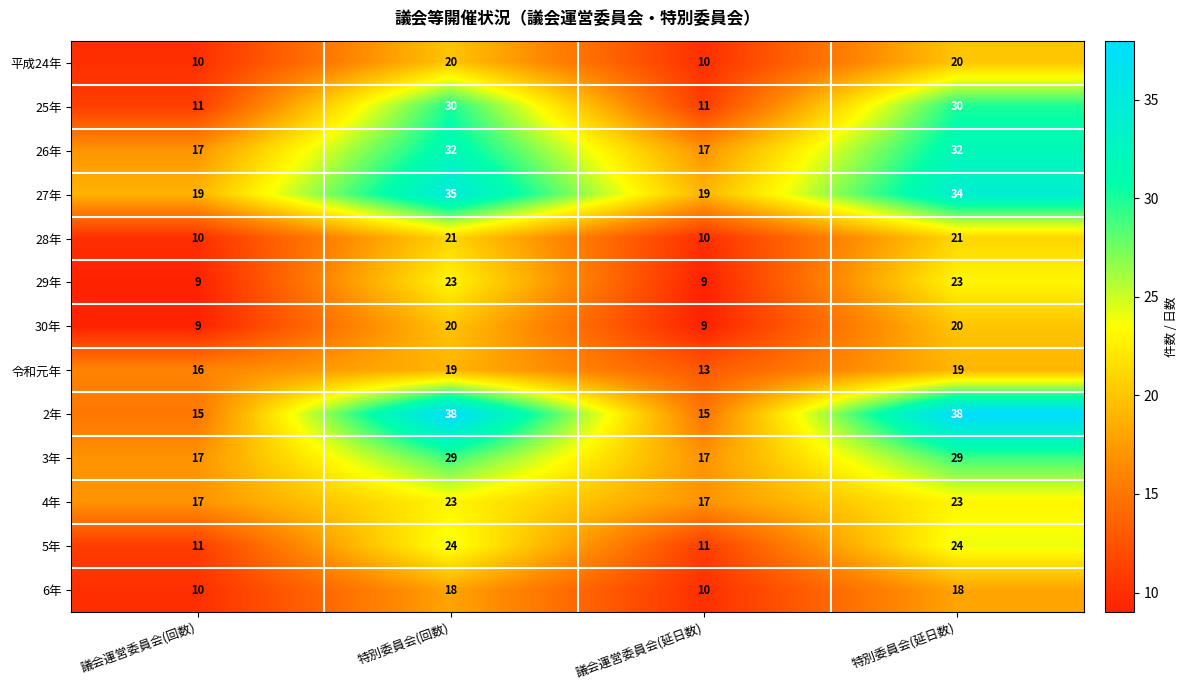

The 令和元年 series shows 16 at 議会運営委員会(回数). True or false?

True